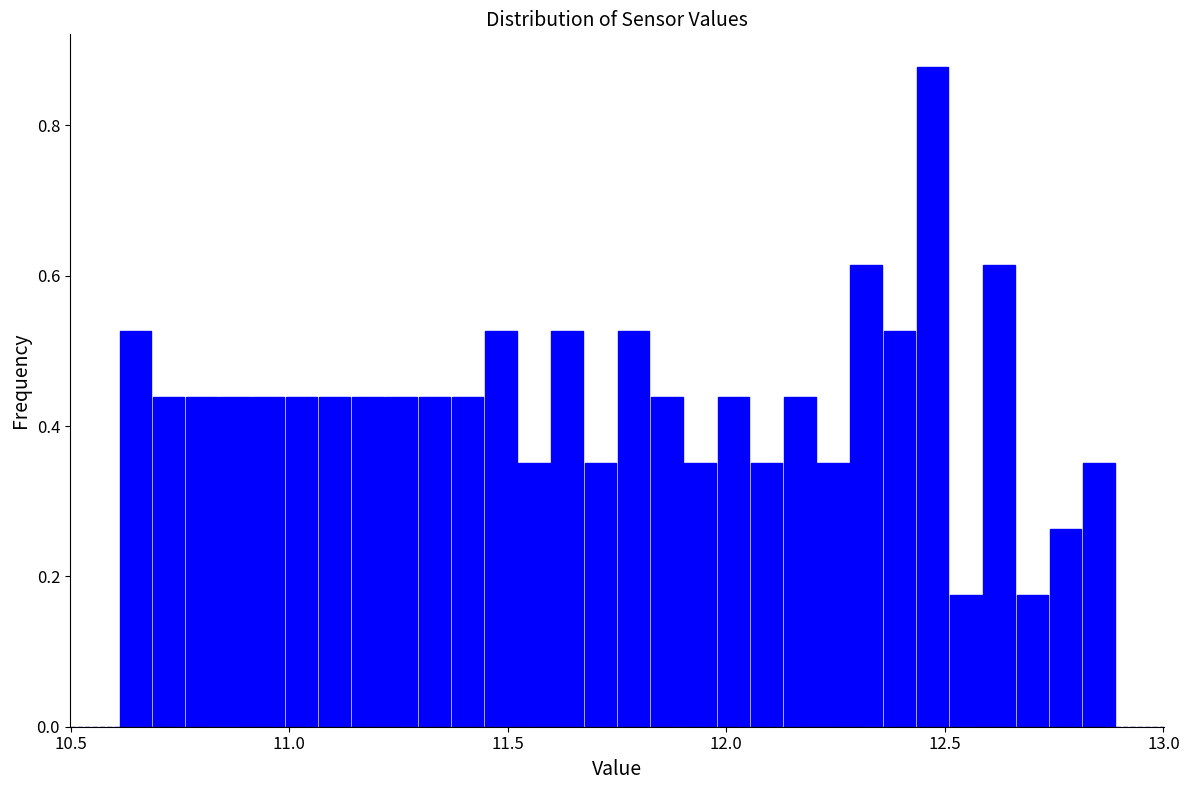

Around what value on the x-axis is the tallest bar? Give the approximate position of its centre, as read against the axis.

12.45